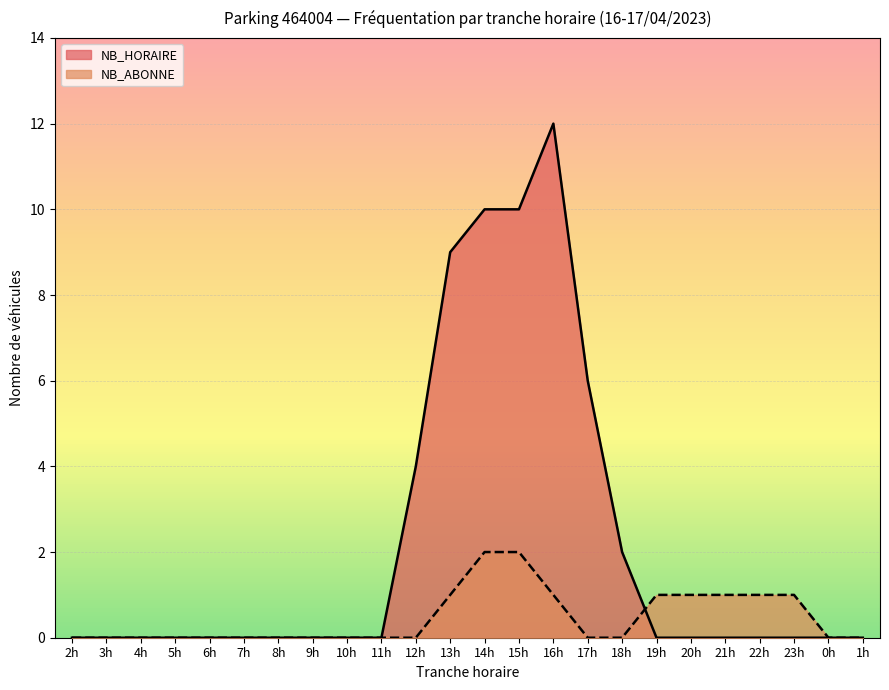

Reading right to left, what are all the values shown in this chart?

NB_HORAIRE: 1h=0	0h=0	23h=0	22h=0	21h=0	20h=0	19h=0	18h=2	17h=6	16h=12	15h=10	14h=10	13h=9	12h=4	11h=0	10h=0	9h=0	8h=0	7h=0	6h=0	5h=0	4h=0	3h=0	2h=0
NB_ABONNE: 1h=0	0h=0	23h=1	22h=1	21h=1	20h=1	19h=1	18h=0	17h=0	16h=1	15h=2	14h=2	13h=1	12h=0	11h=0	10h=0	9h=0	8h=0	7h=0	6h=0	5h=0	4h=0	3h=0	2h=0